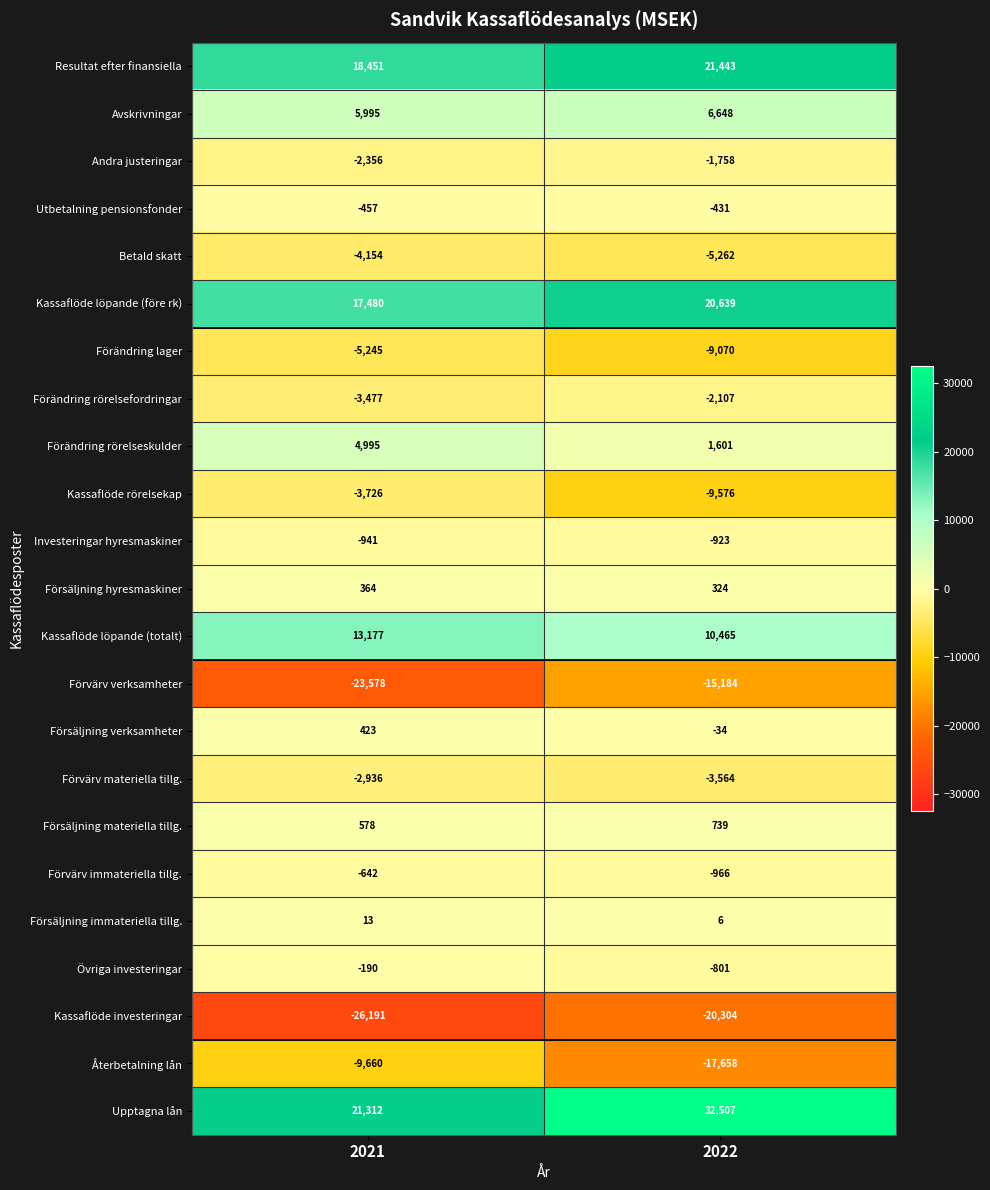

What is the smallest value displayed?

-26191